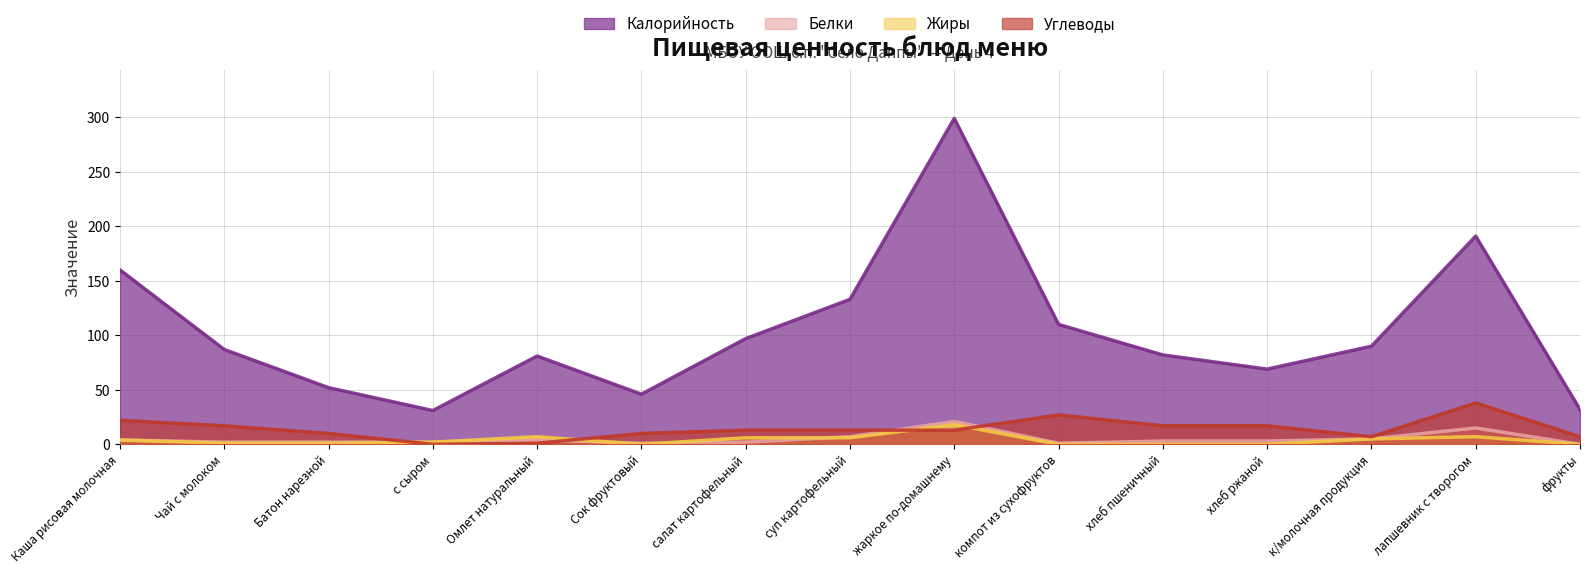

What is the spread (max minus min) of values at Каша рисовая молочная?

156